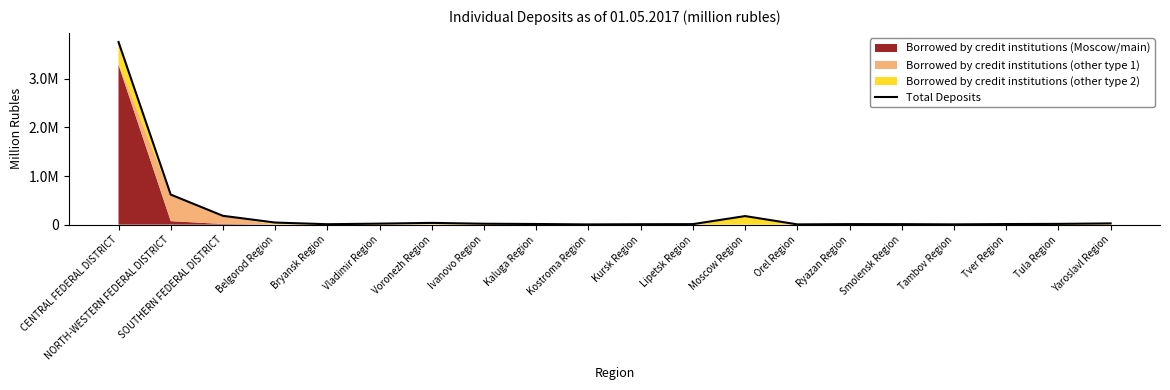

The chart shows a value of 3757094 at CENTRAL FEDERAL DISTRICT. True or false?

True